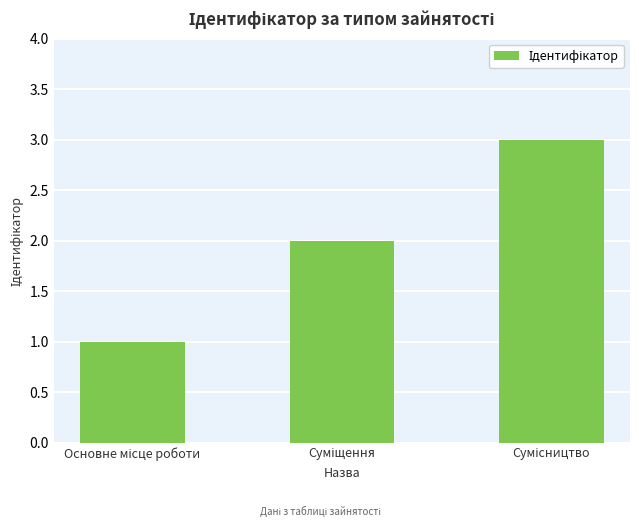

What is the greatest value displayed?

3